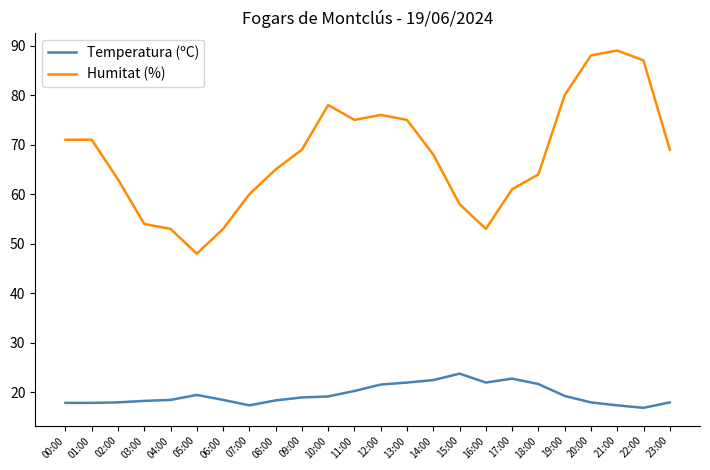

Which series has the largest range (max minus min)?

Humitat (%)